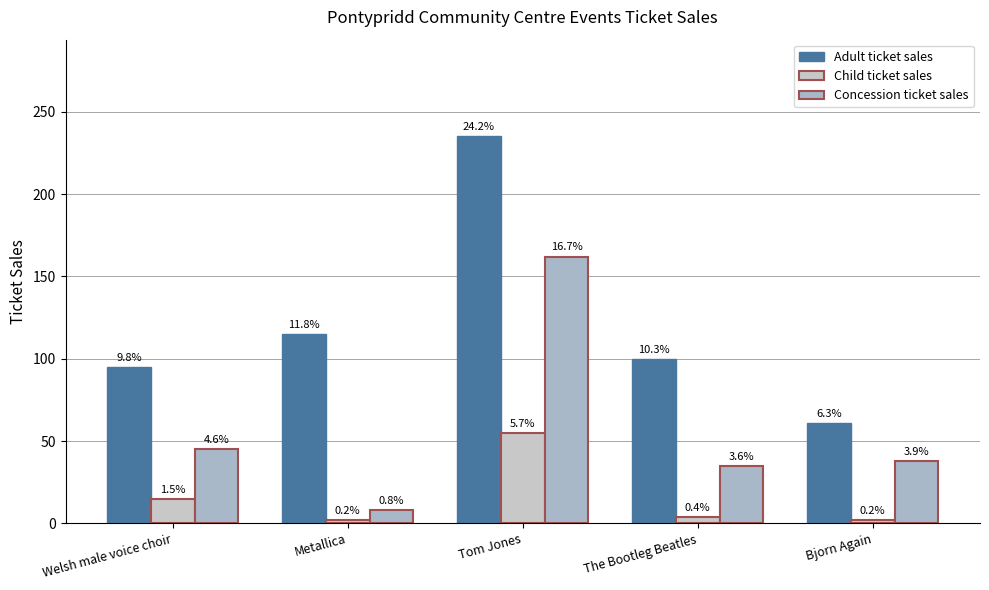

Are the bars grouped side by side (vs. stacked)?

Yes